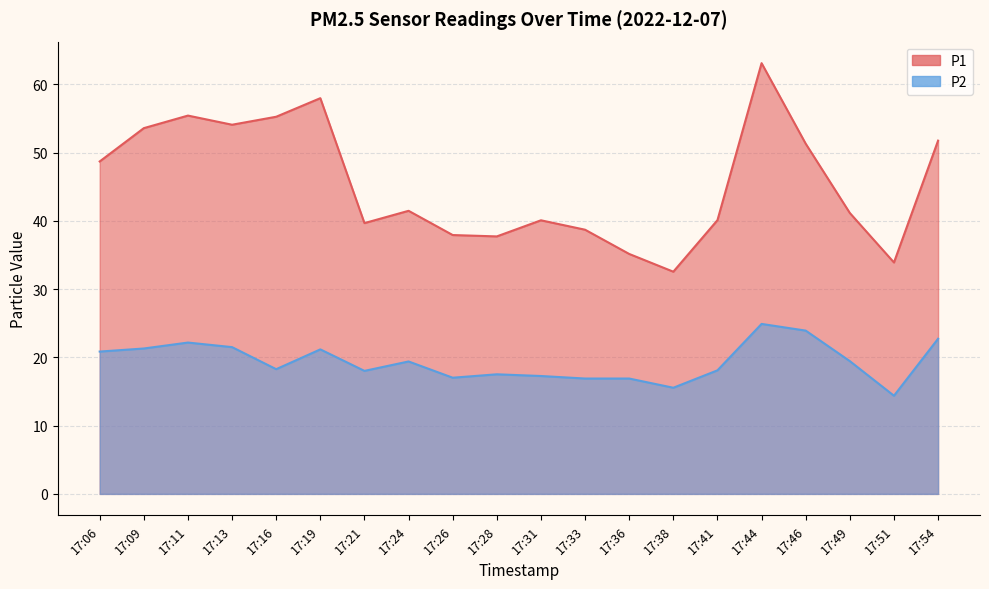

How many interior local peaks does the P2 series have?

5